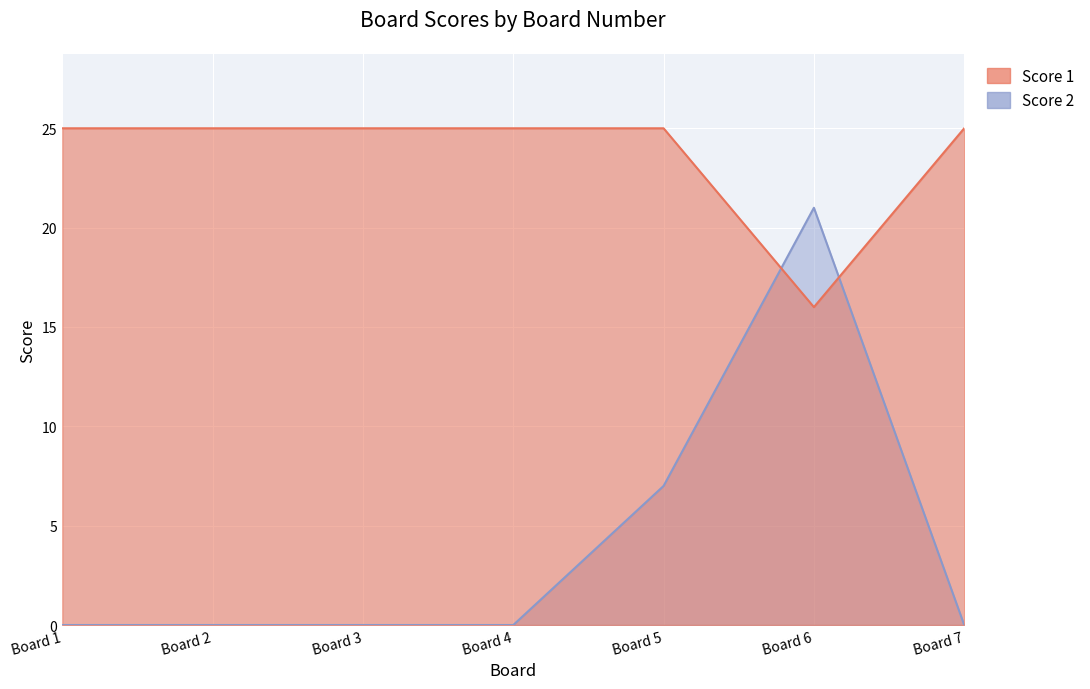

How many times do Score 2 and Score 1 cross each other?

2